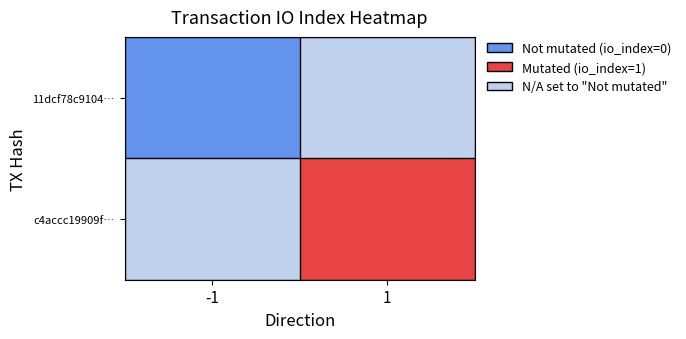

Rank the series by their average value, from lowest to highest.

11dcf78c91047fe3ee9188a6084e3d9b8d4400a, c4accc19909fdf11b98710456bfaedb71007db9